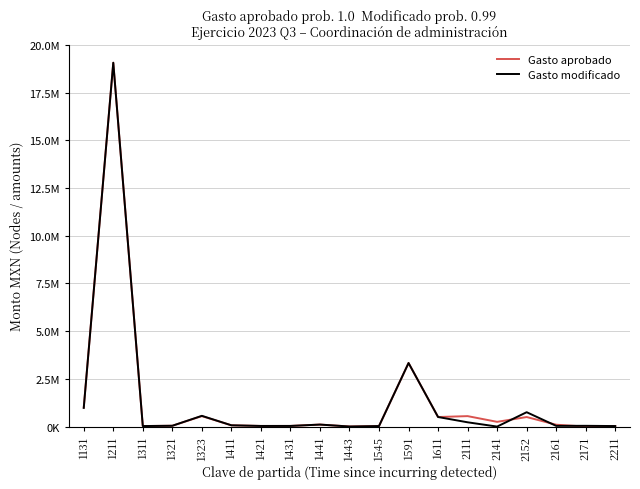

Between 2152 and 2171, which series saw the biggest shift?

Gasto modificado